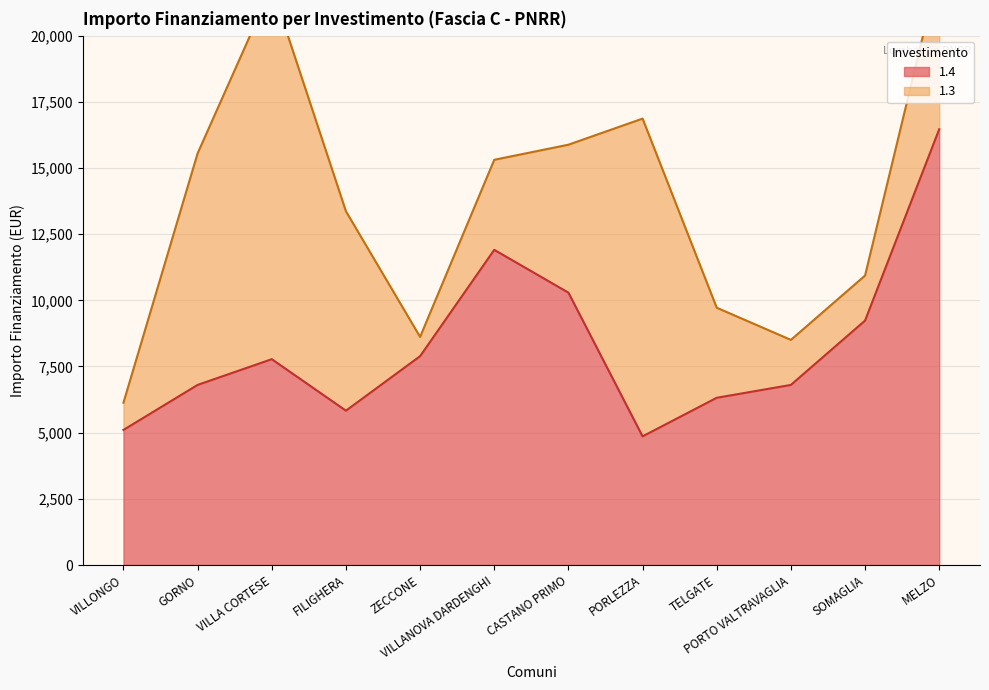

Rank the categories by value from lowest to highest.

PORLEZZA, VILLONGO, FILIGHERA, TELGATE, GORNO, PORTO VALTRAVAGLIA, VILLA CORTESE, ZECCONE, SOMAGLIA, CASTANO PRIMO, VILLANOVA DARDENGHI, MELZO